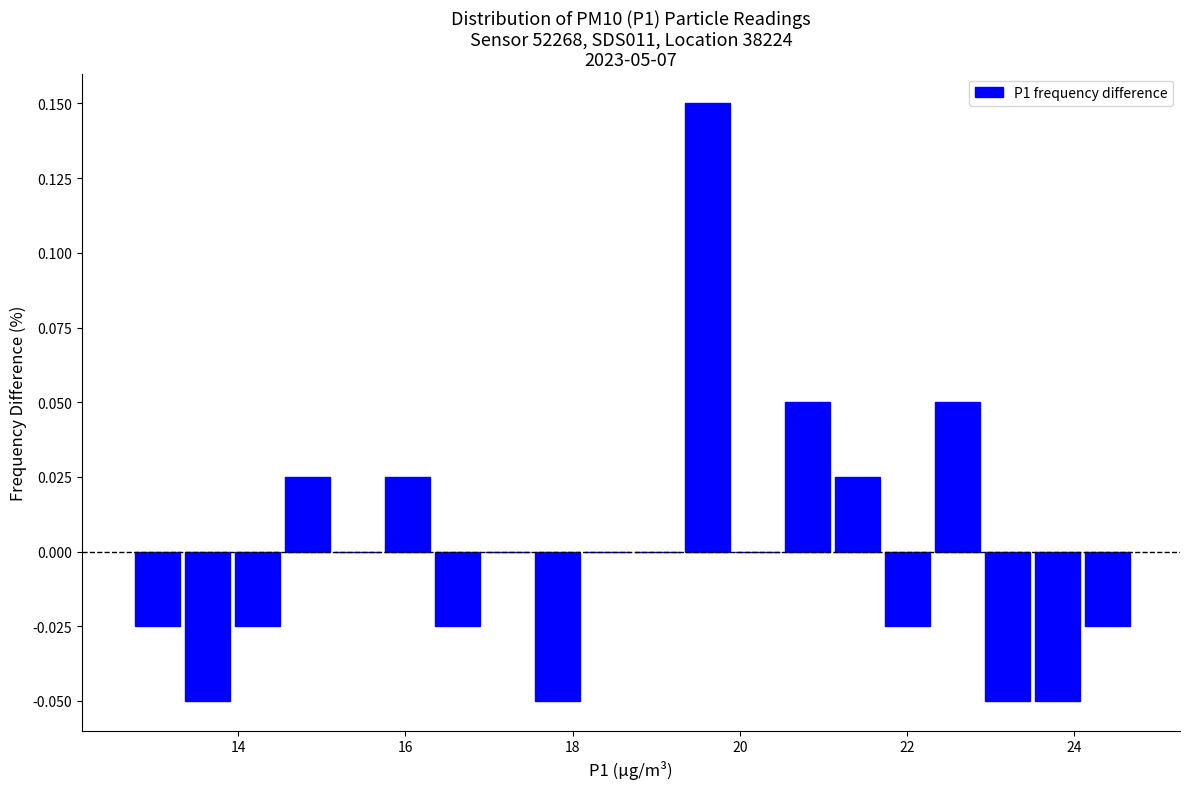

Read against the x-axis, roughly where is the centre of the tallest bar?

19.6